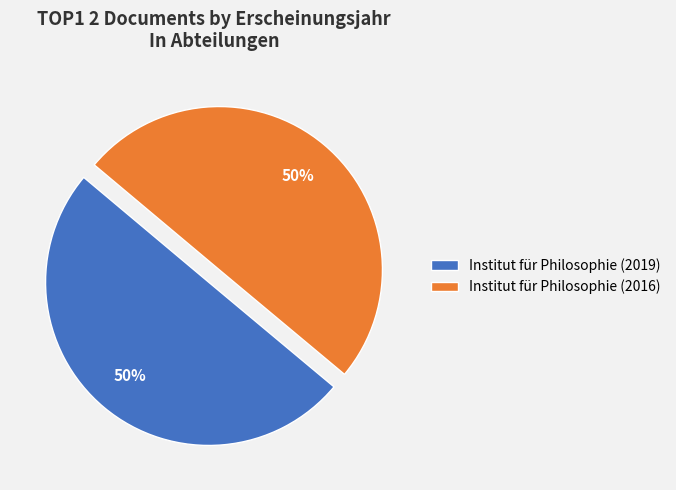

Do Institut für Philosophie (2016) and Institut für Philosophie (2019) together represent more than half of the pie?

Yes